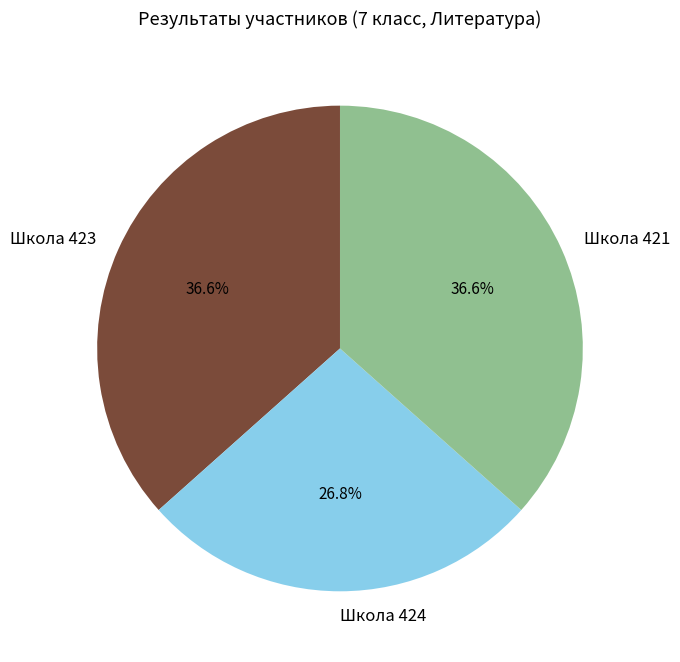

How many slices are in this pie chart?

3